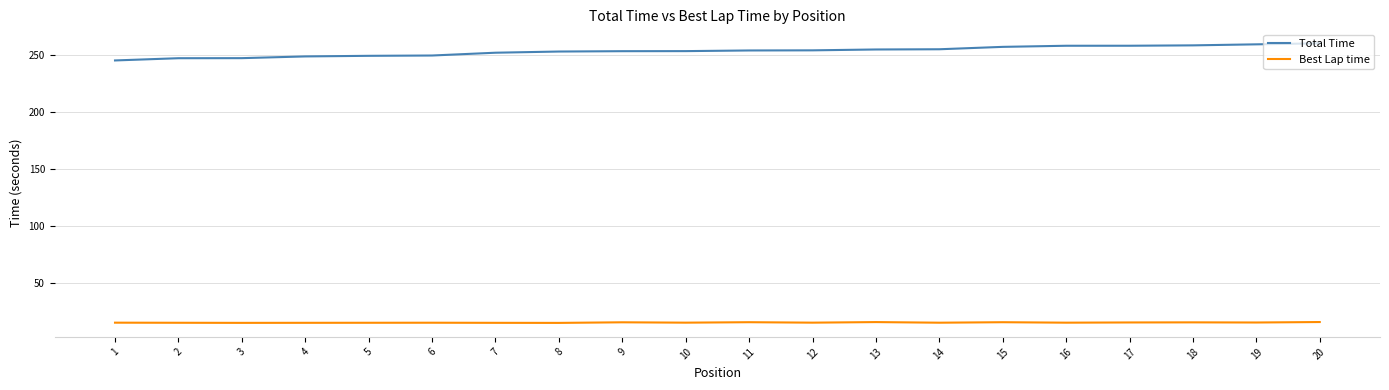

How many series are shown in this chart?

2